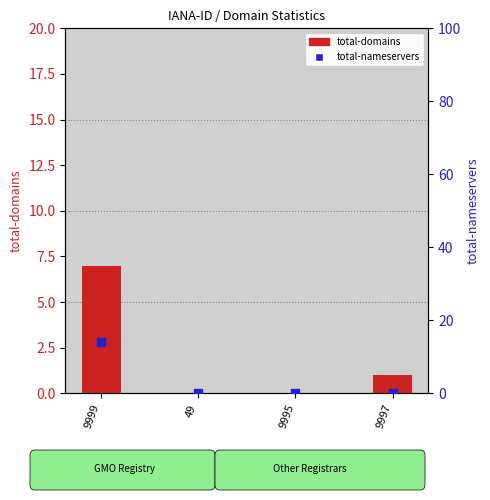

Which series contains the lowest Y value?

total-domains